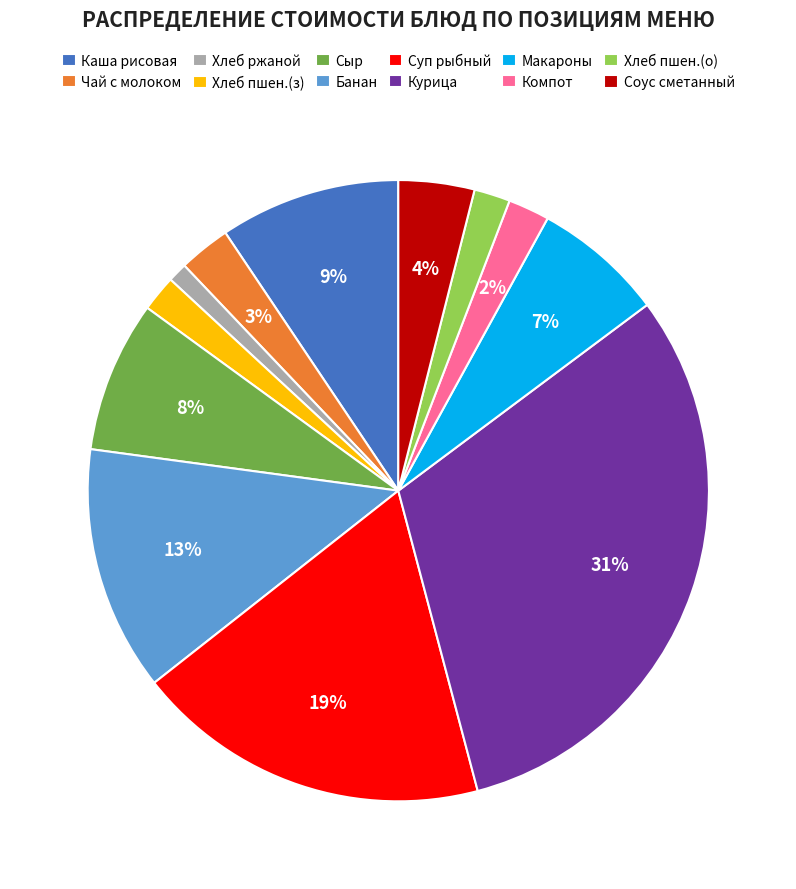

Which slice is the largest?

Курица